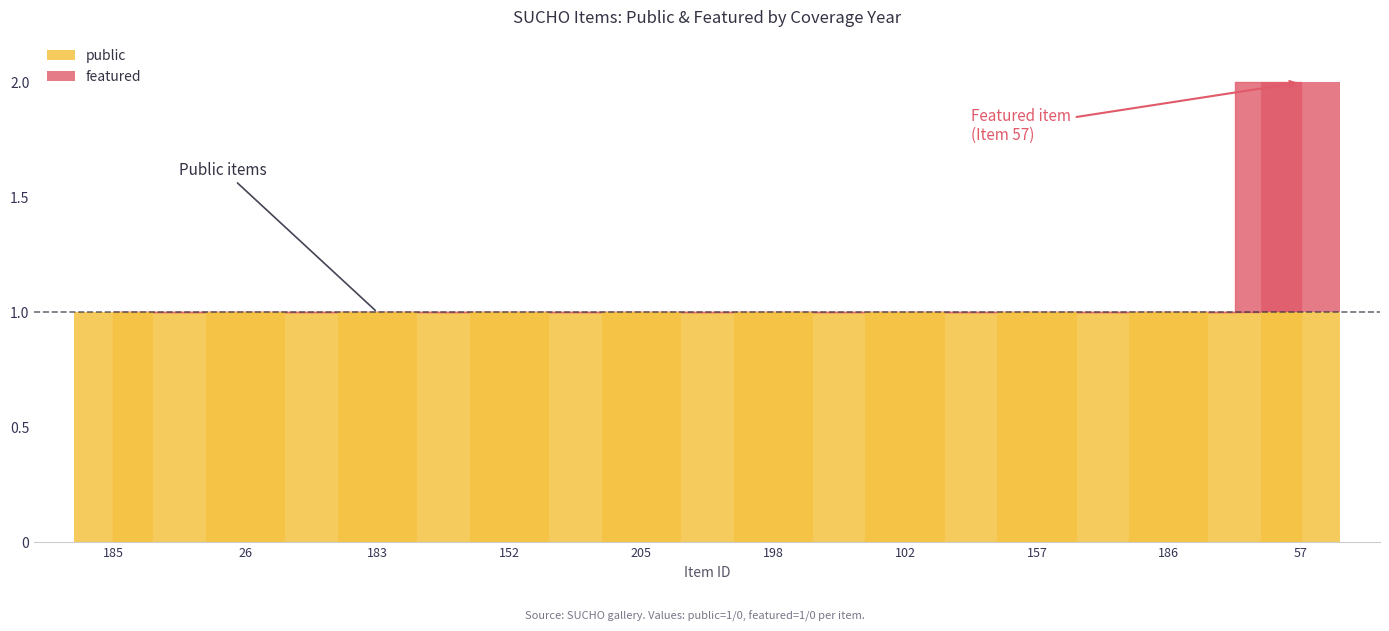

How many values are between 0 and 1?

10